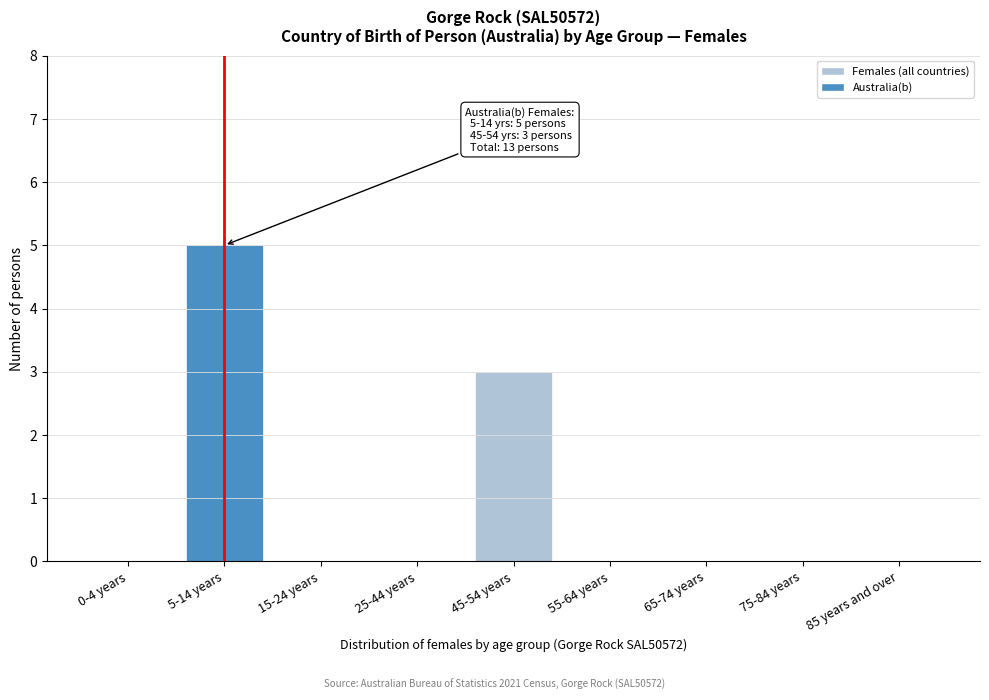

Reading left to right, transcribe all the data shown in this chart.

0-4 years=0	5-14 years=5	15-24 years=0	25-44 years=0	45-54 years=3	55-64 years=0	65-74 years=0	75-84 years=0	85 years and over=0